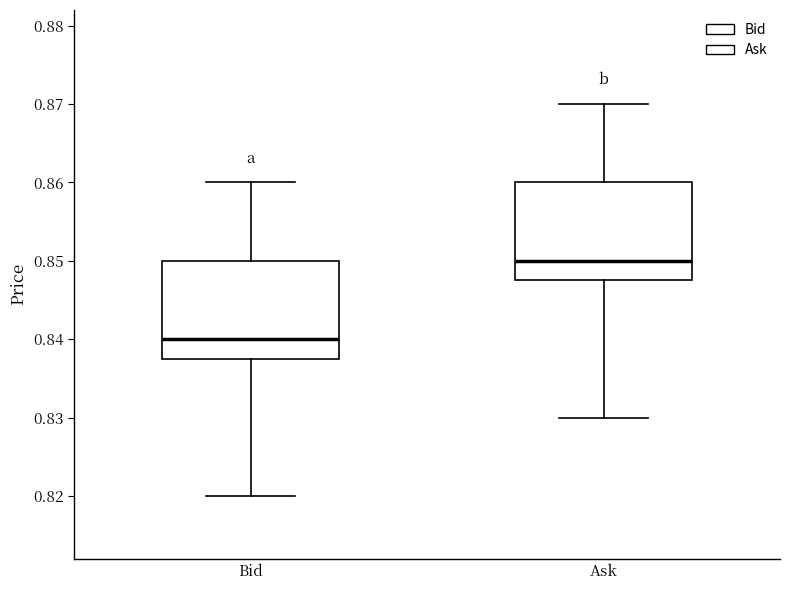

Which box's median line is the highest?

Ask